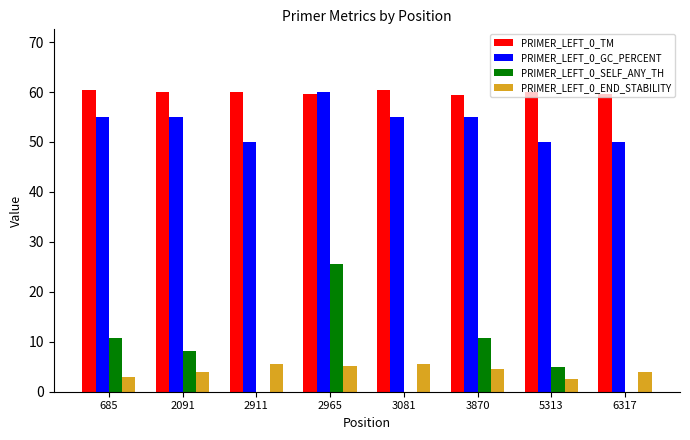

The PRIMER_LEFT_0_TM series shows 59.5 at 3870. True or false?

True